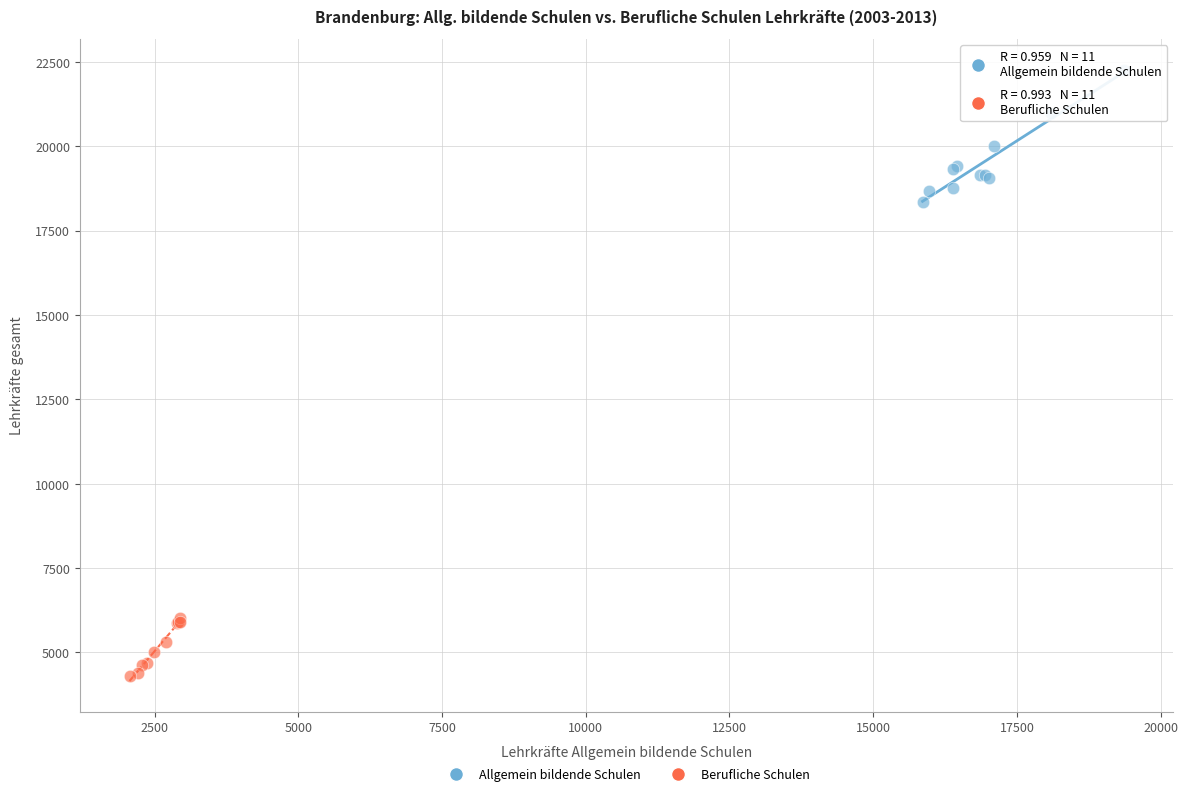

Which series has the widest spread of Y values?

Allgemein bildende Schulen